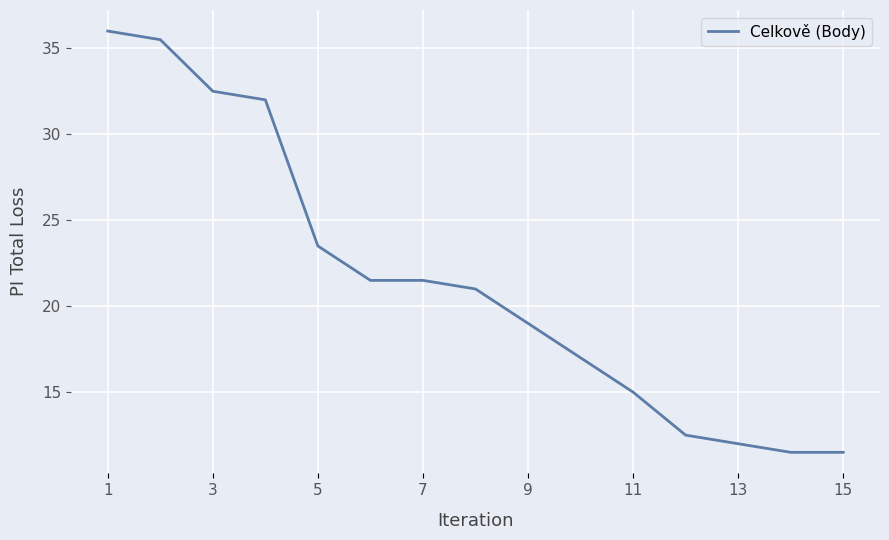

What is the smallest value displayed?

11.5